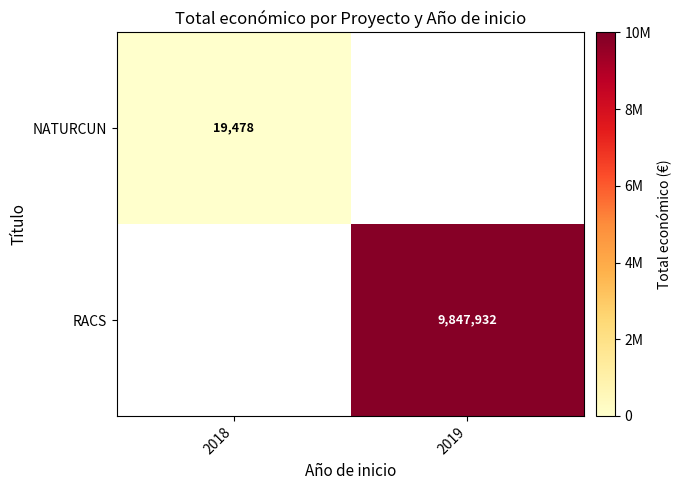

What is the spread (max minus min) of values at 2019?

9847932